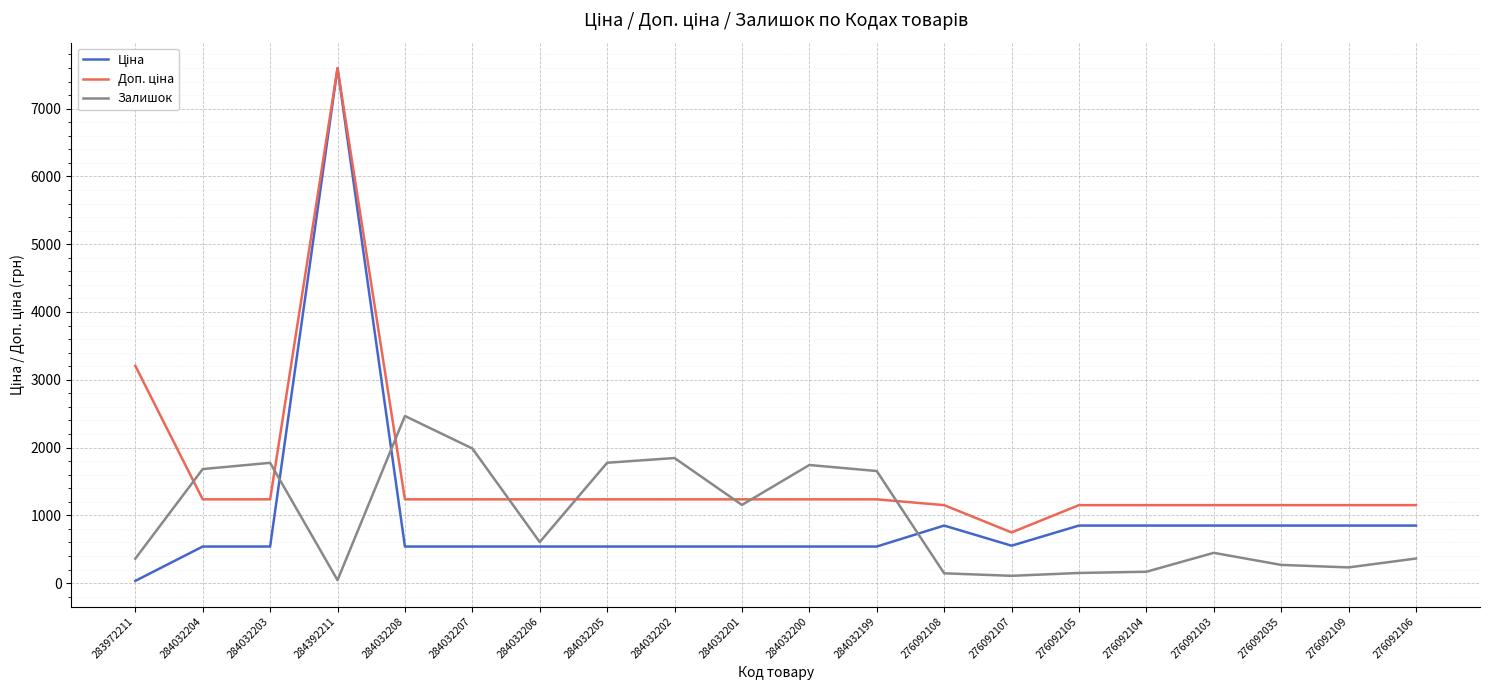

What is the spread (max minus min) of values at 284032200?

1203.0